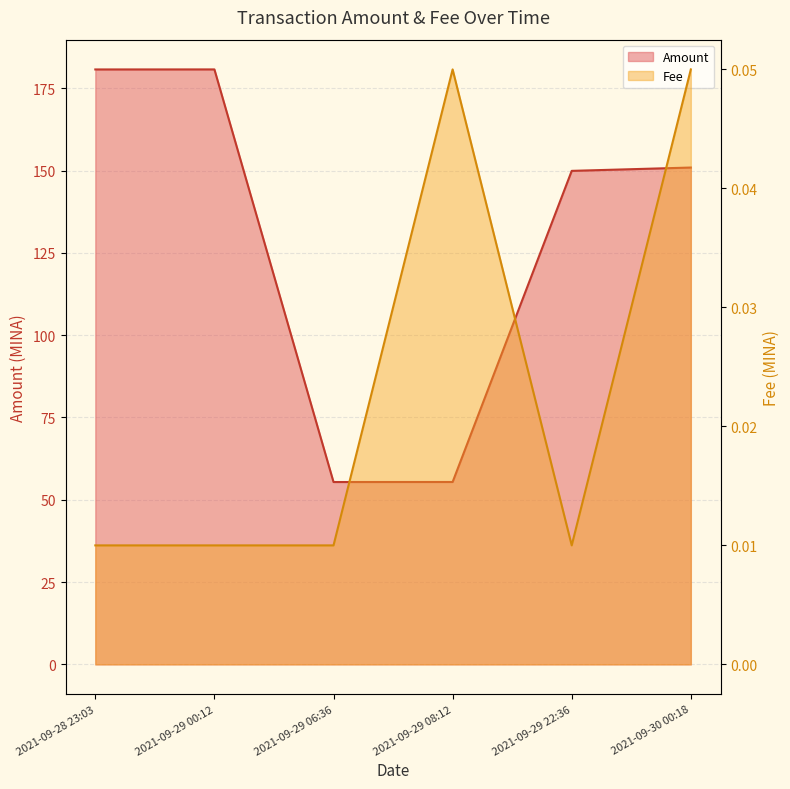

What is the label of the 5th point from the right?

2021-09-29 00:12